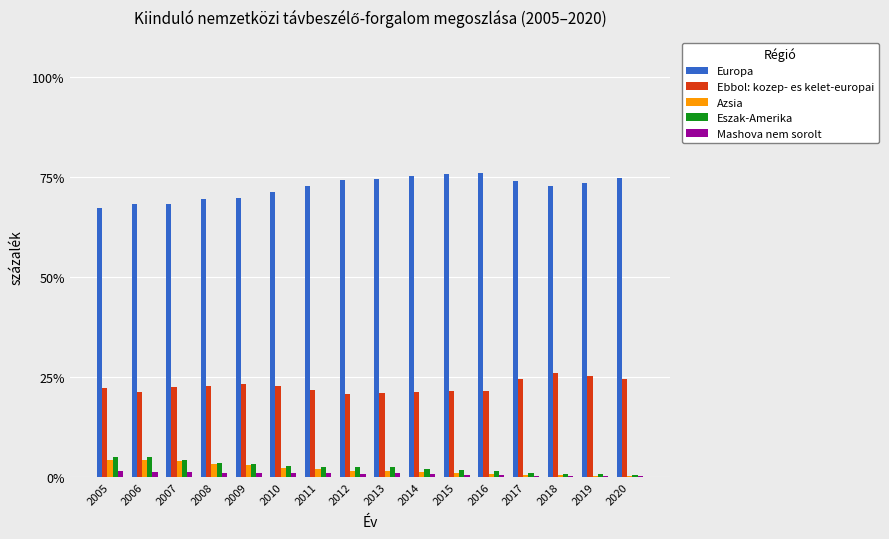

Which series has the largest total across all categories?

Europa